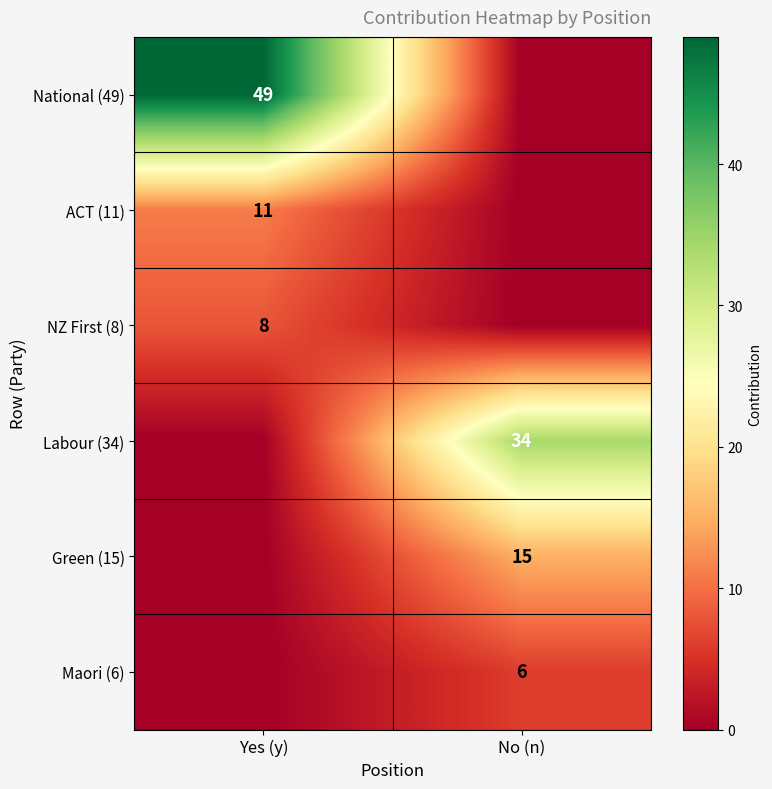

Is it true that National (49) equals 49 at Yes (y)?

True